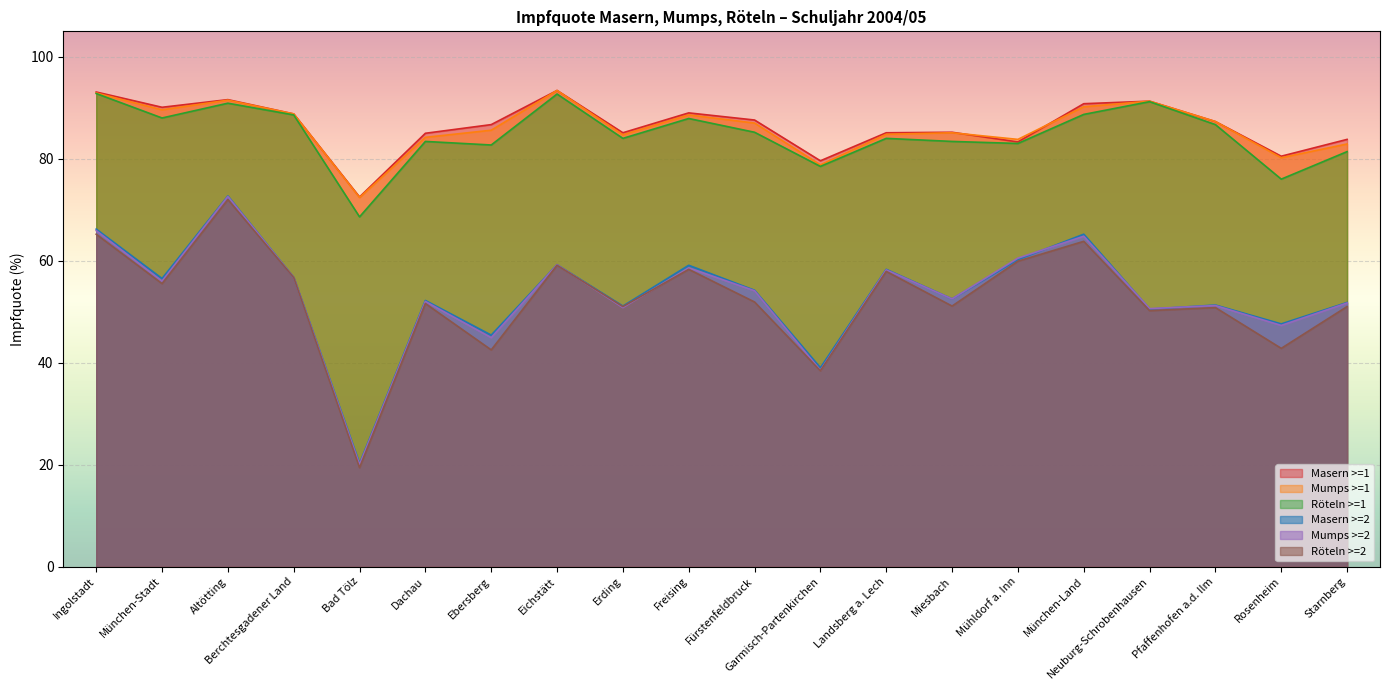

What is the sum of all Röteln >=1 values?

1697.7